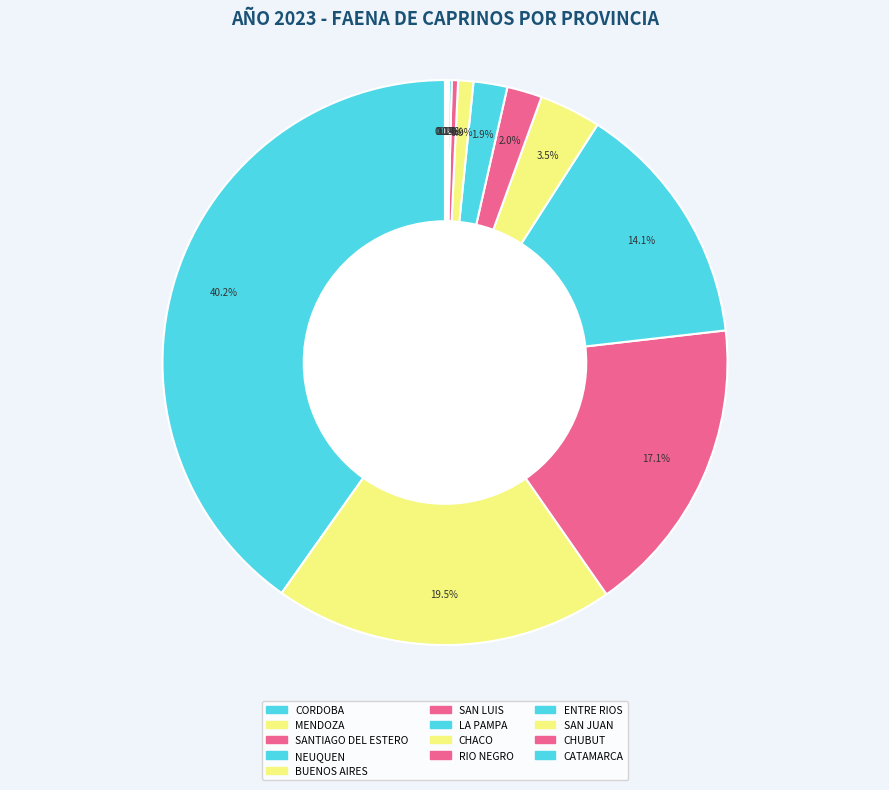

To the nearest percent, what is the difference between the largest and smallest slice percentages?

40%